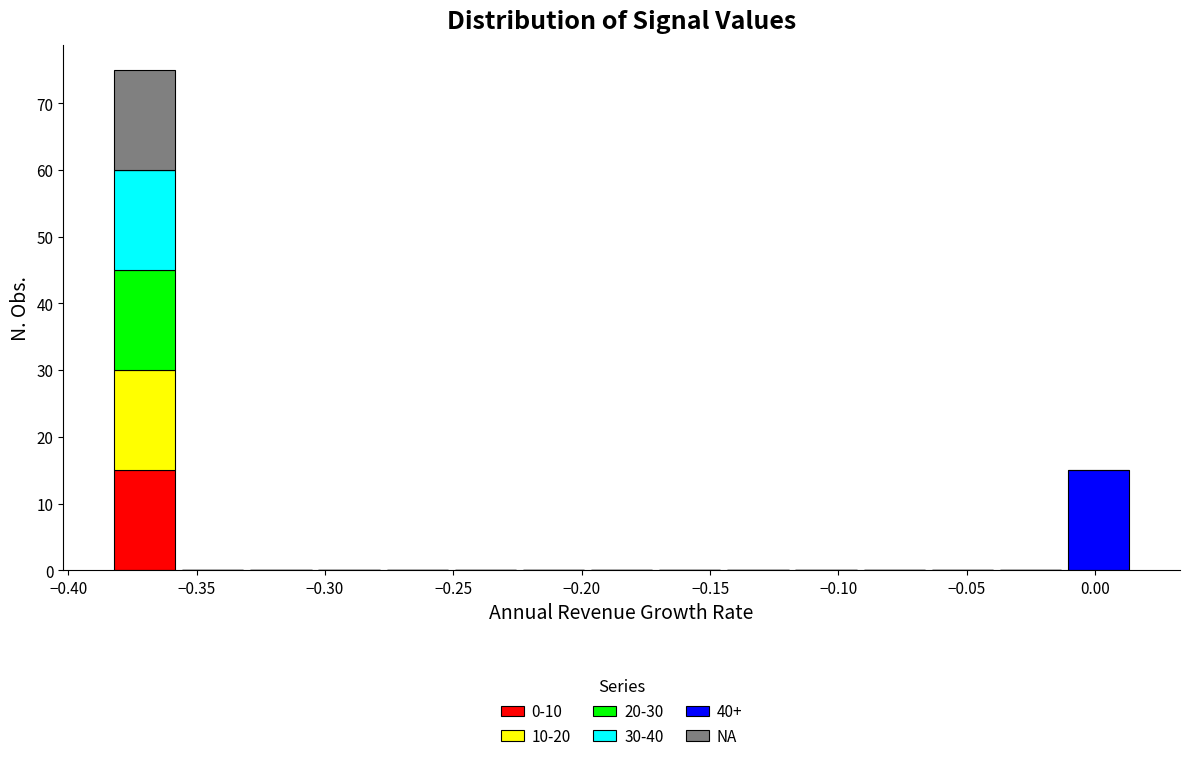

Reading left to right, list every stacked bar in this chart as the range it spans on the x-axis followed by its total height. Neither the bar edges nor the heights are printed on the chart, so give them approximately, as read against the axes.

-0.385 to -0.355: 75
-0.355 to -0.330: 0
-0.330 to -0.305: 0
-0.305 to -0.275: 0
-0.275 to -0.250: 0
-0.250 to -0.225: 0
-0.225 to -0.200: 0
-0.200 to -0.170: 0
-0.170 to -0.145: 0
-0.145 to -0.120: 0
-0.120 to -0.090: 0
-0.090 to -0.065: 0
-0.065 to -0.040: 0
-0.040 to -0.010: 0
-0.010 to 0.015: 15